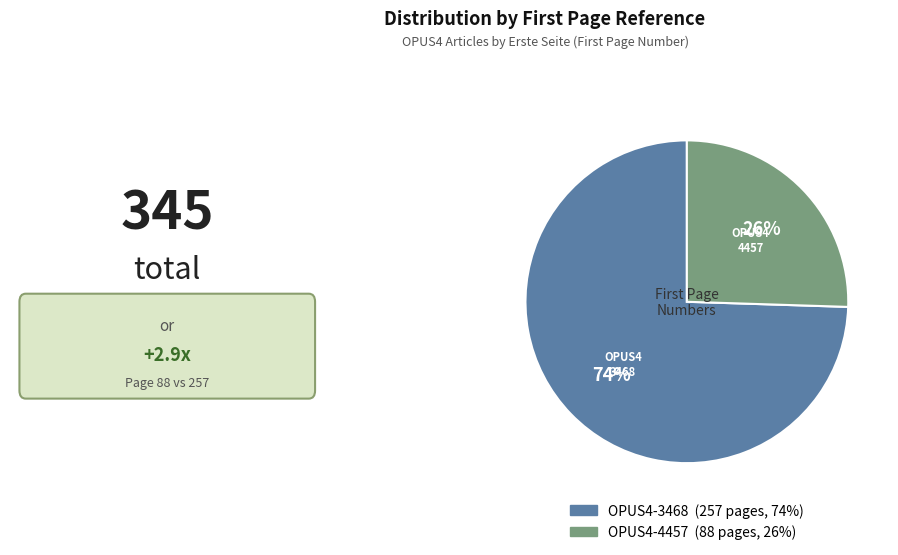

How many slices are in this pie chart?

2